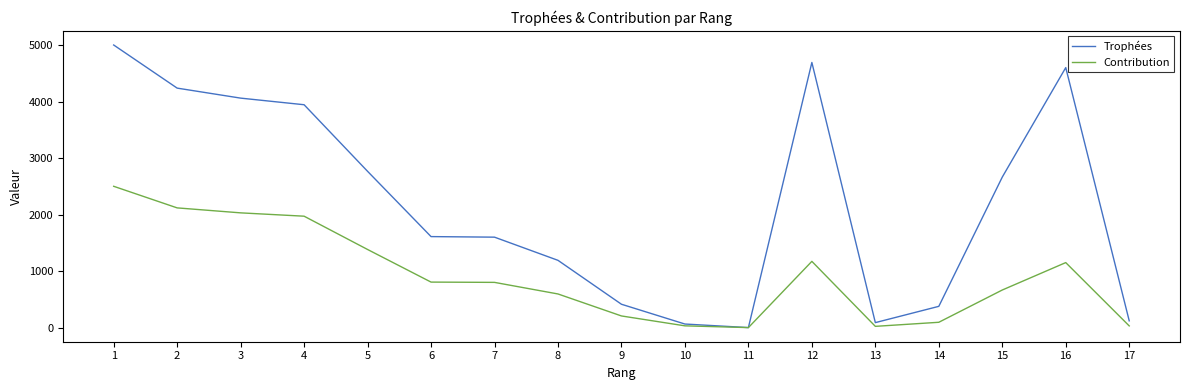

At 3, list the series in order from largest to smallest.

Trophées, Contribution